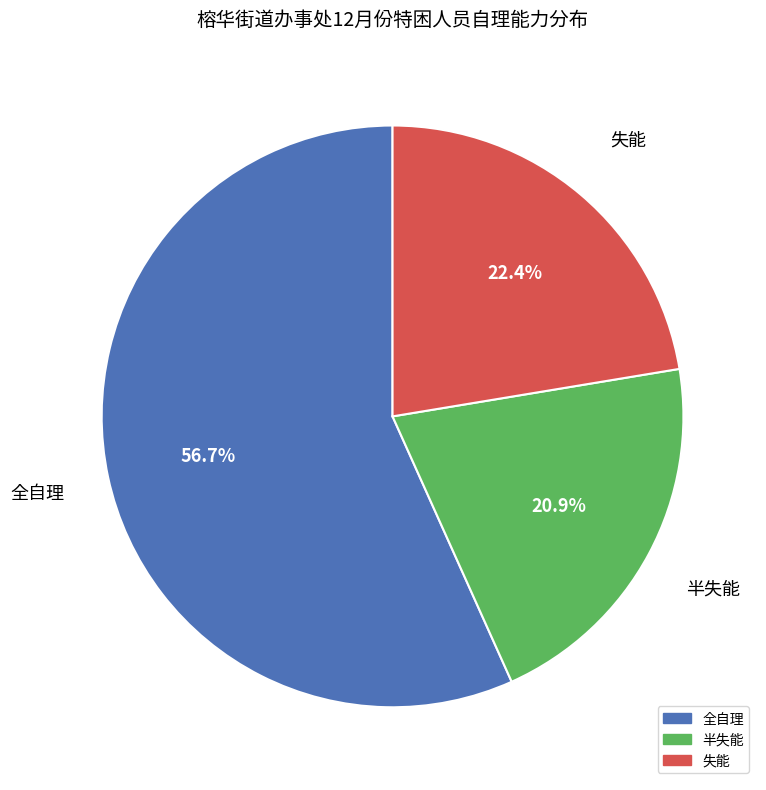

Does 失能 account for over 50% of the chart?

No